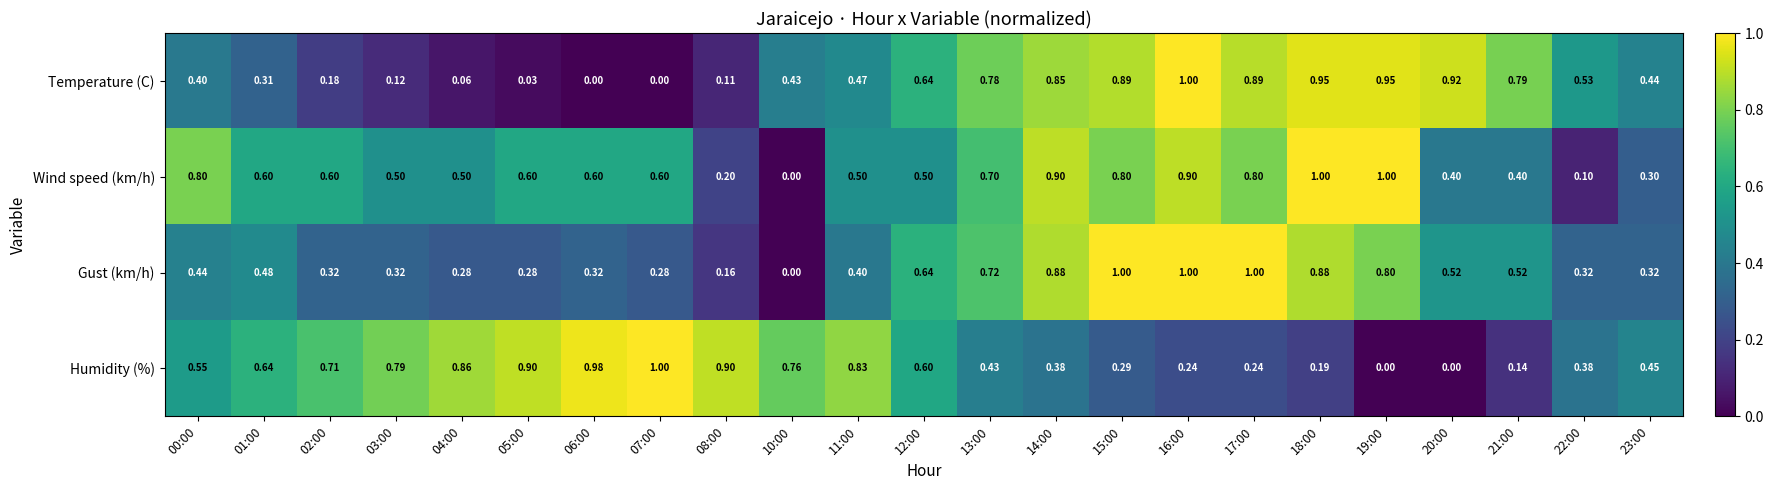

Count the number of categories in the chart.

23